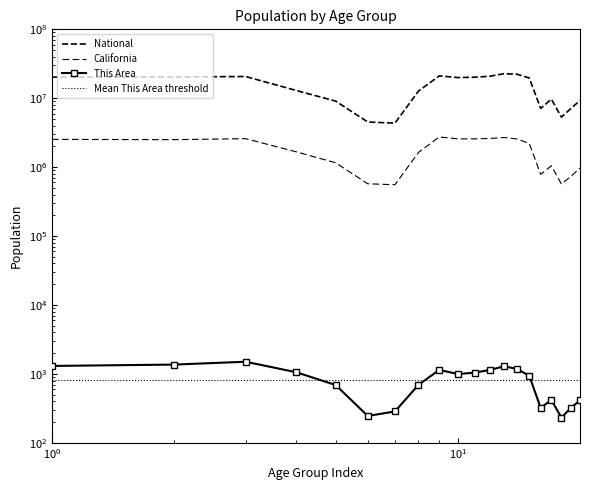

Rank the series at 5 to 9 from lowest to highest value.

This Area, California, National